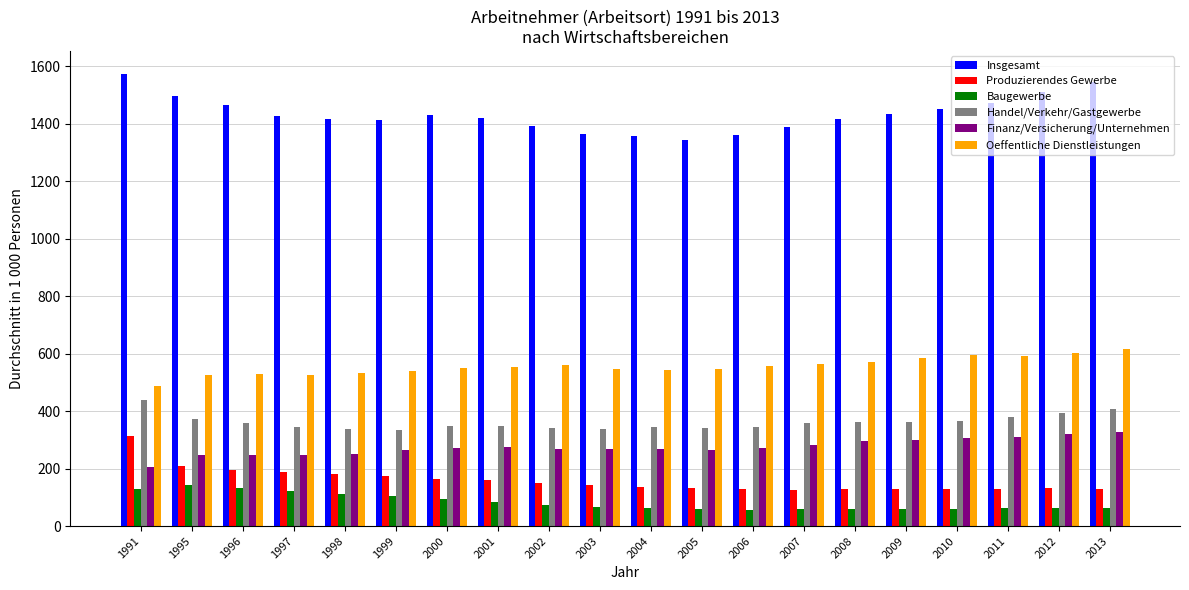

At 2001, list the series in order from smallest to largest.

Baugewerbe, Produzierendes Gewerbe, Finanz/Versicherung/Unternehmen, Handel/Verkehr/Gastgewerbe, Oeffentliche Dienstleistungen, Insgesamt